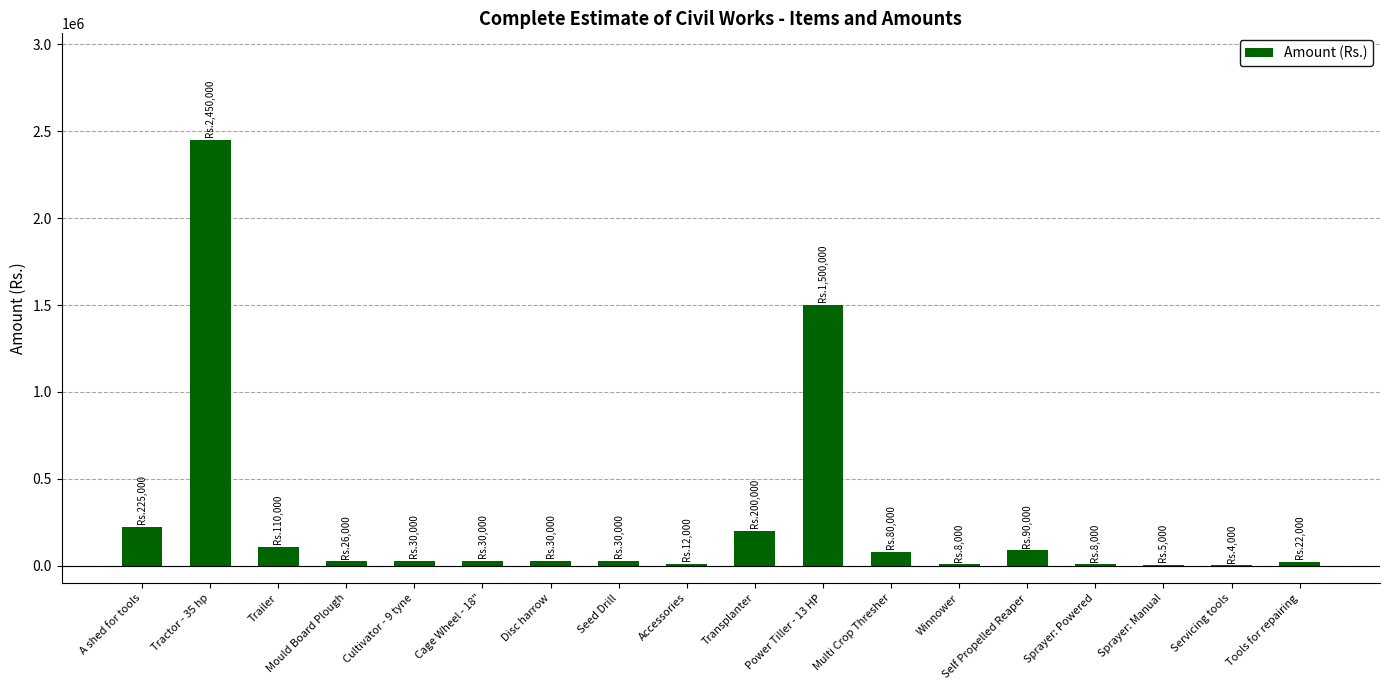

The value at Trailer is 110000. True or false?

True